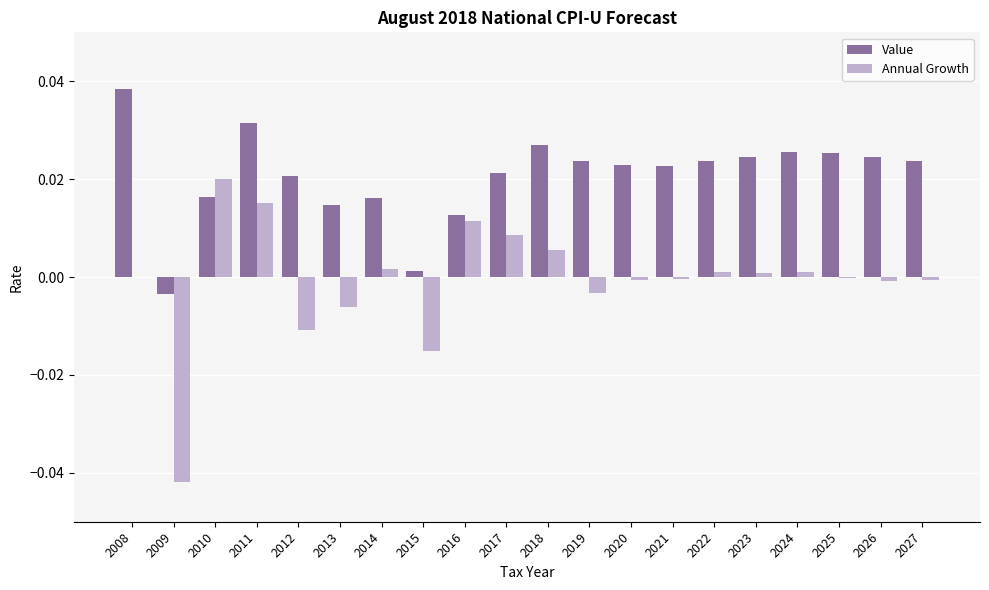

Which series has the largest total across all categories?

Value